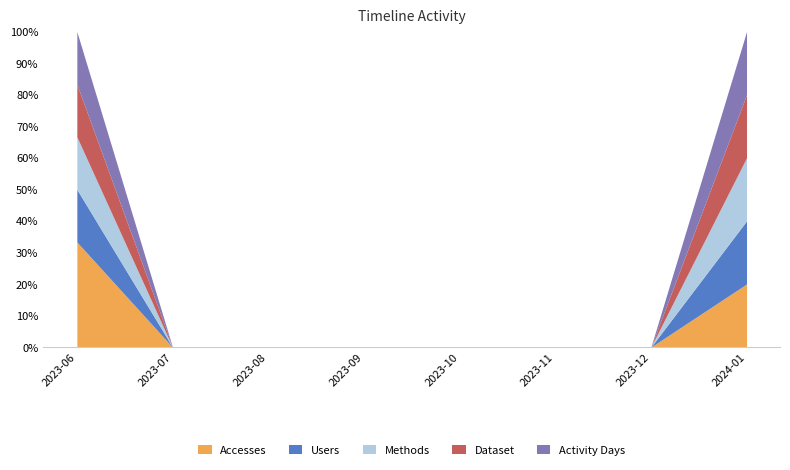

What is the total value across all series at 2024-01?

5